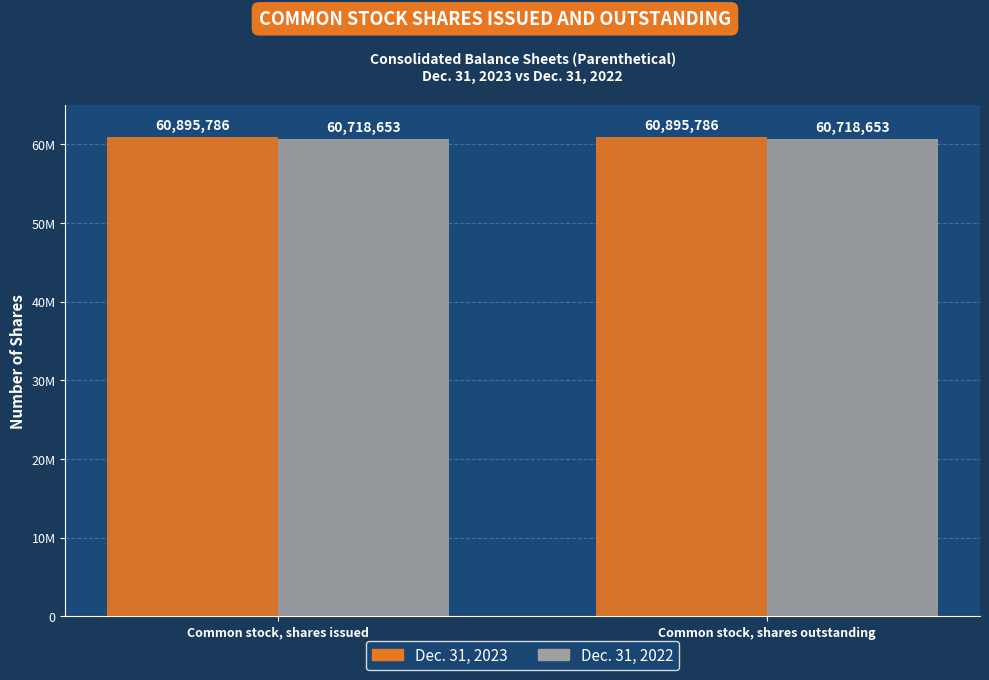

Reading left to right, what are all the values shown in this chart?

Dec. 31, 2023: Common stock, shares issued=60895786	Common stock, shares outstanding=60895786
Dec. 31, 2022: Common stock, shares issued=60718653	Common stock, shares outstanding=60718653